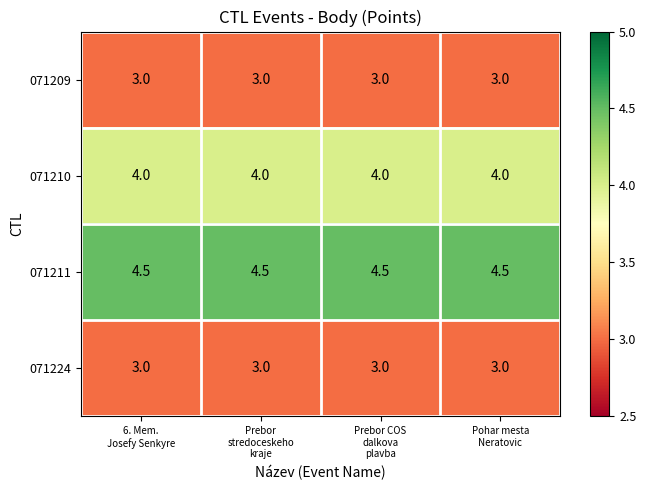

What is the minimum value for 071210?

4.0